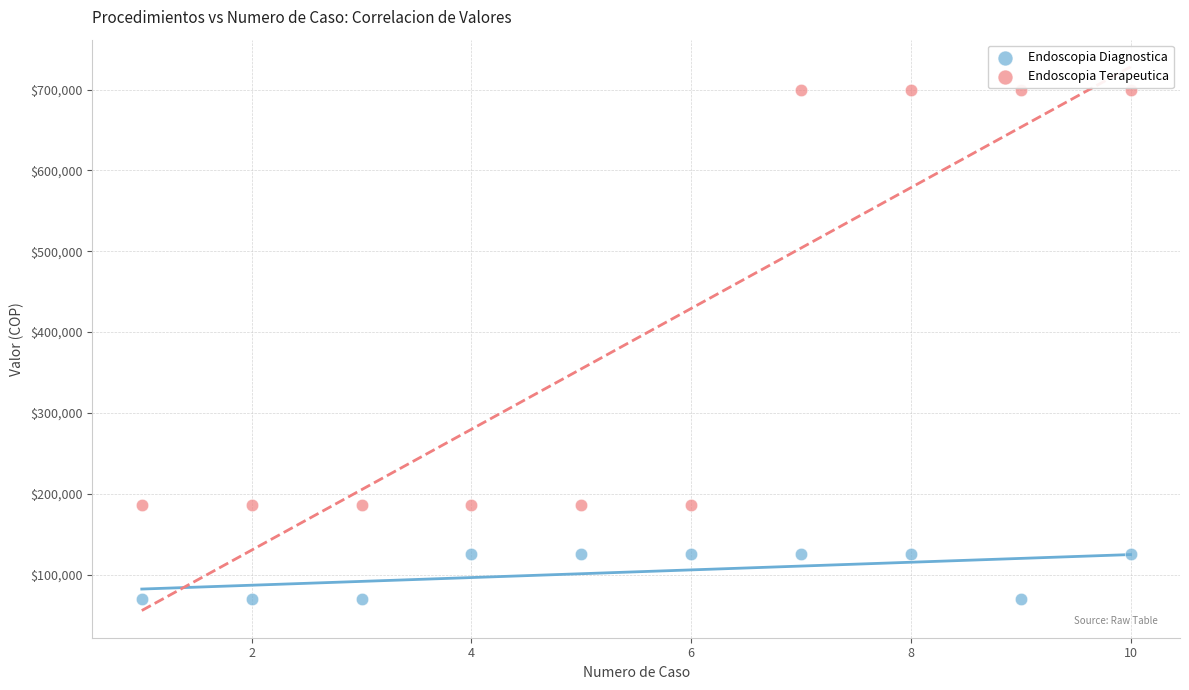

Which series reaches the minimum Y coordinate?

Endoscopia Diagnostica